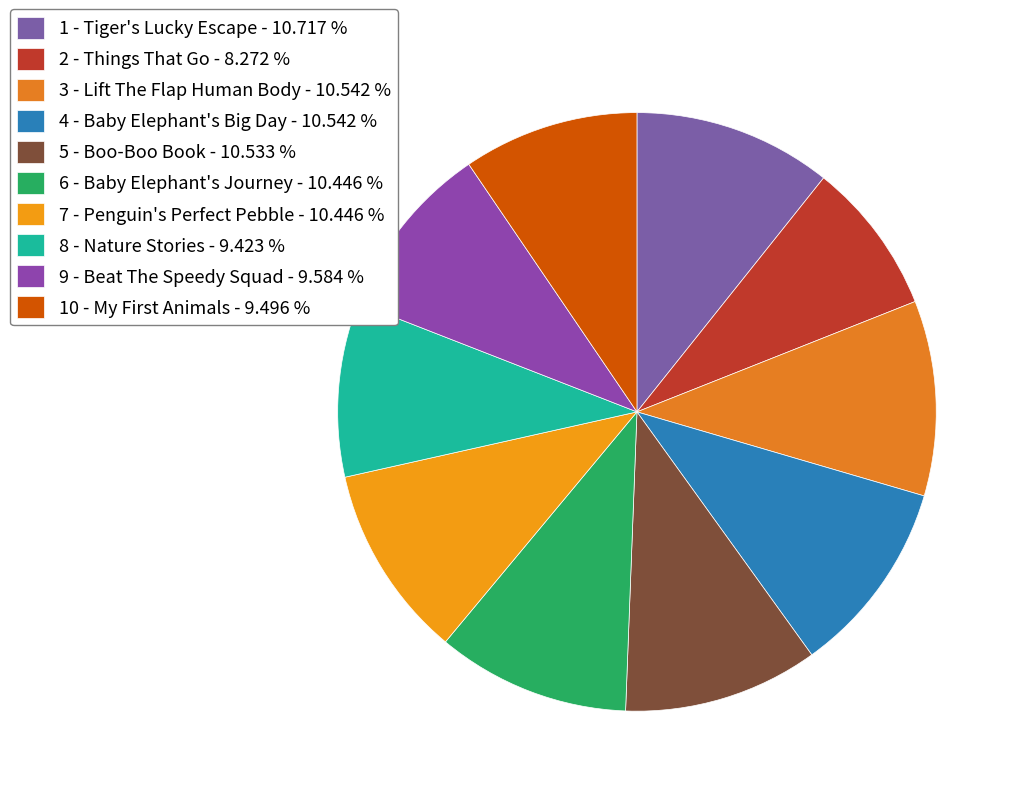

How many slices are in this pie chart?

10